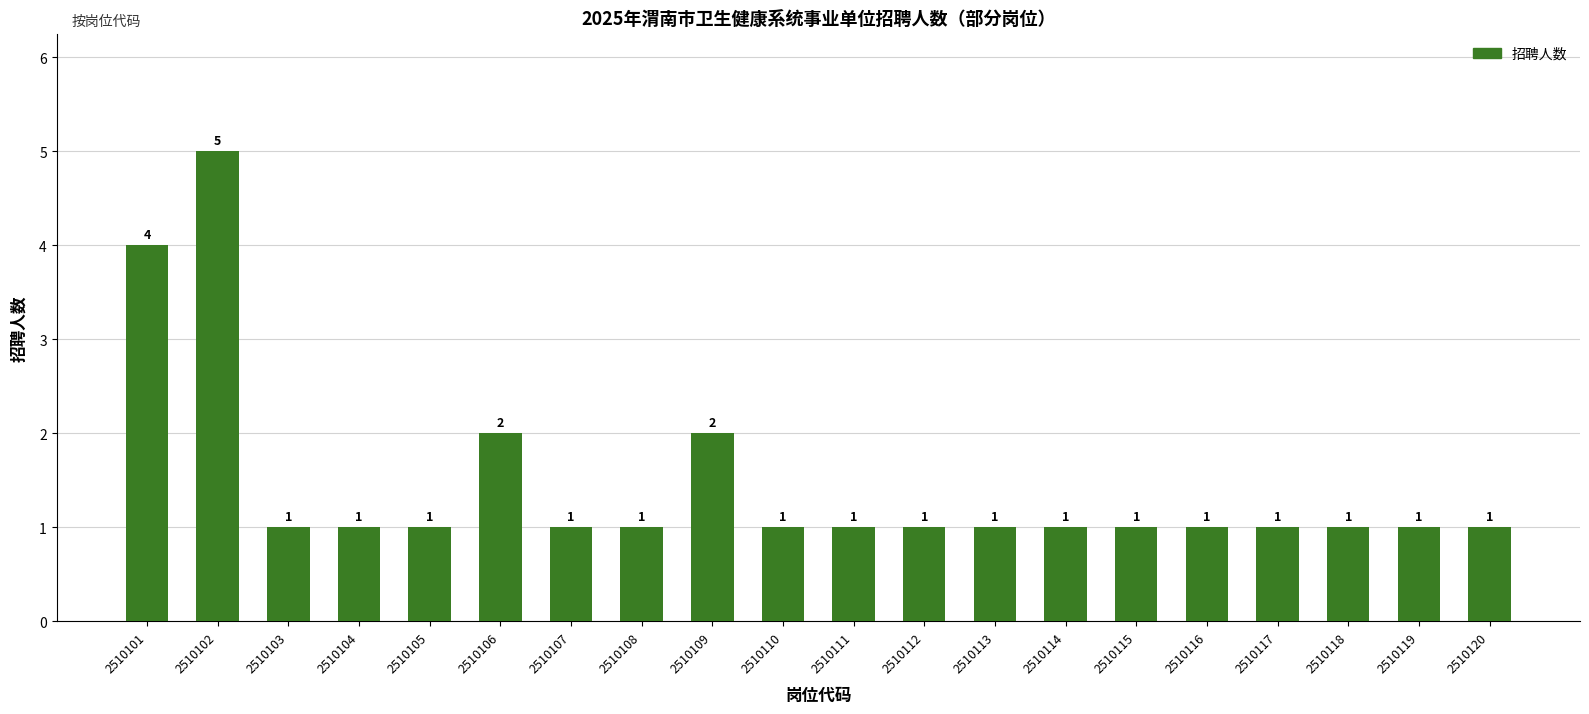

The chart shows a value of 2 at 2510101. True or false?

False